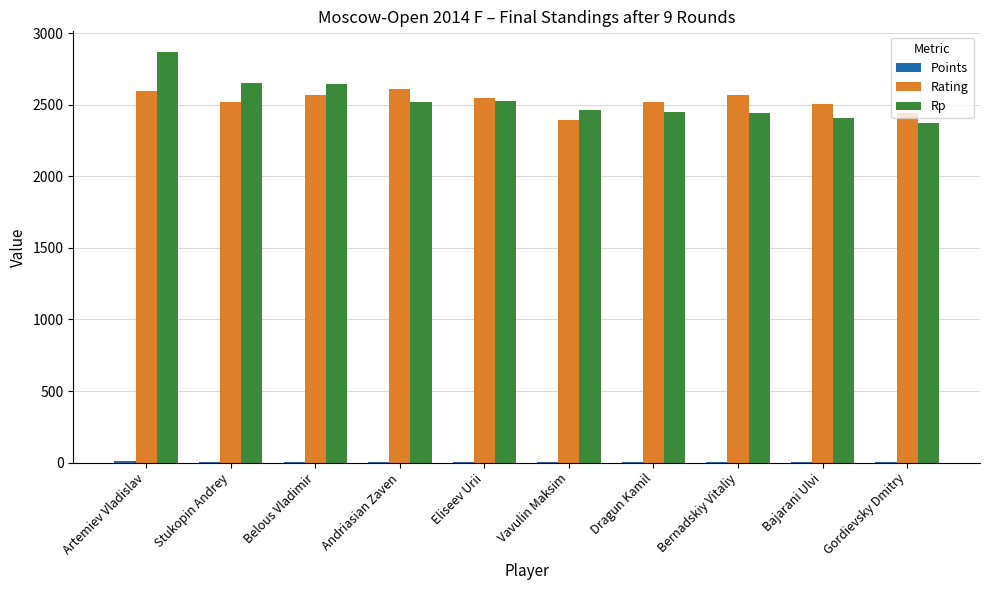

At which category is the sum across all series the highest?

Artemiev Vladislav